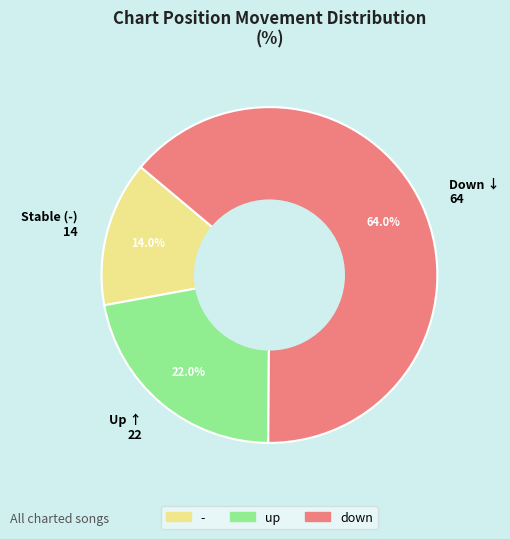

Do Down ↓ 64 and Stable (-) 14 together represent more than half of the pie?

Yes